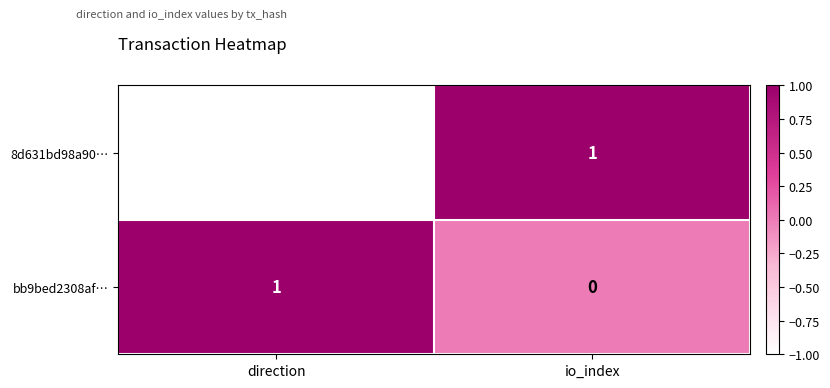

Which category has the highest value in the bb9bed2308af… series?

direction